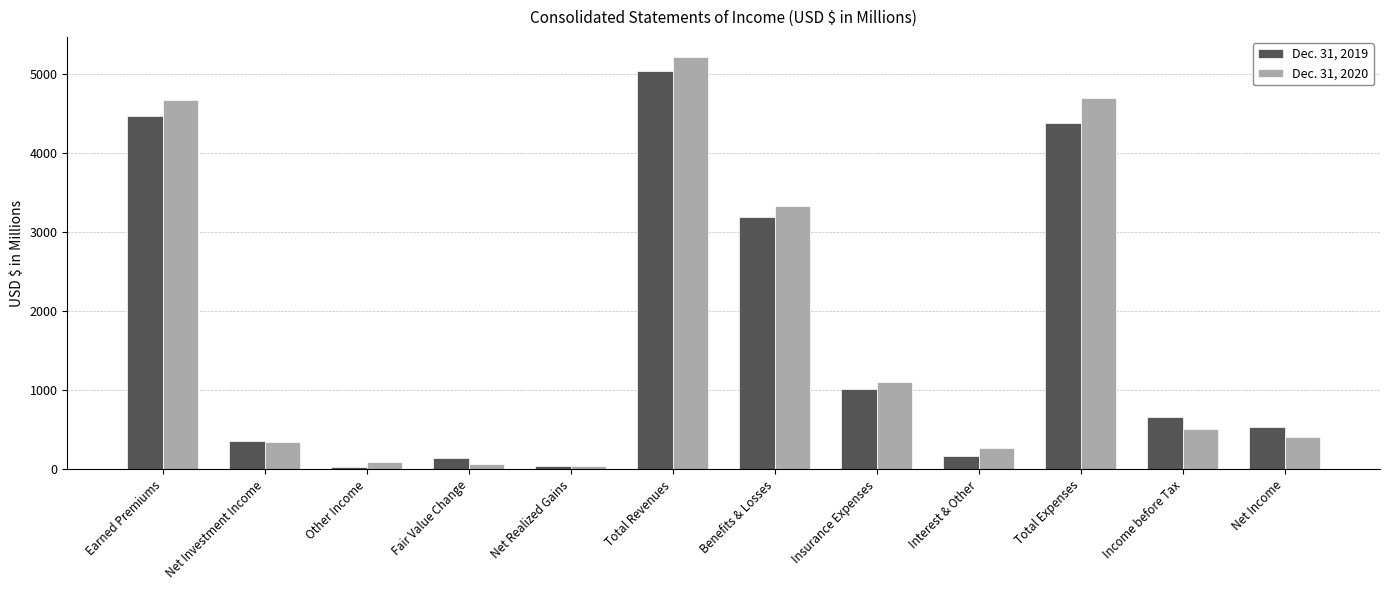

How many data points in Dec. 31, 2019 are less than 661?

6